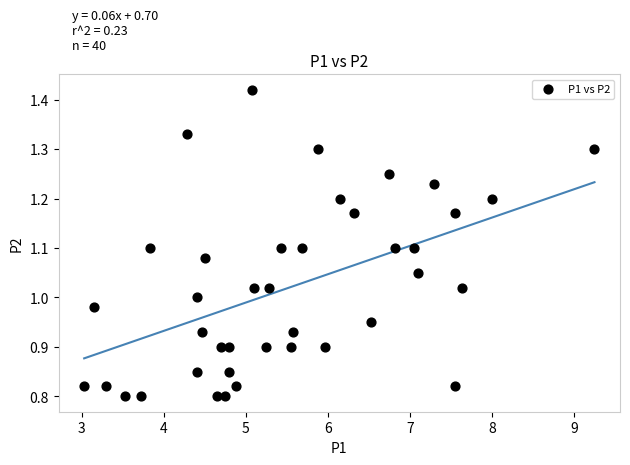

What is the range of X values (max minus min)?

6.2